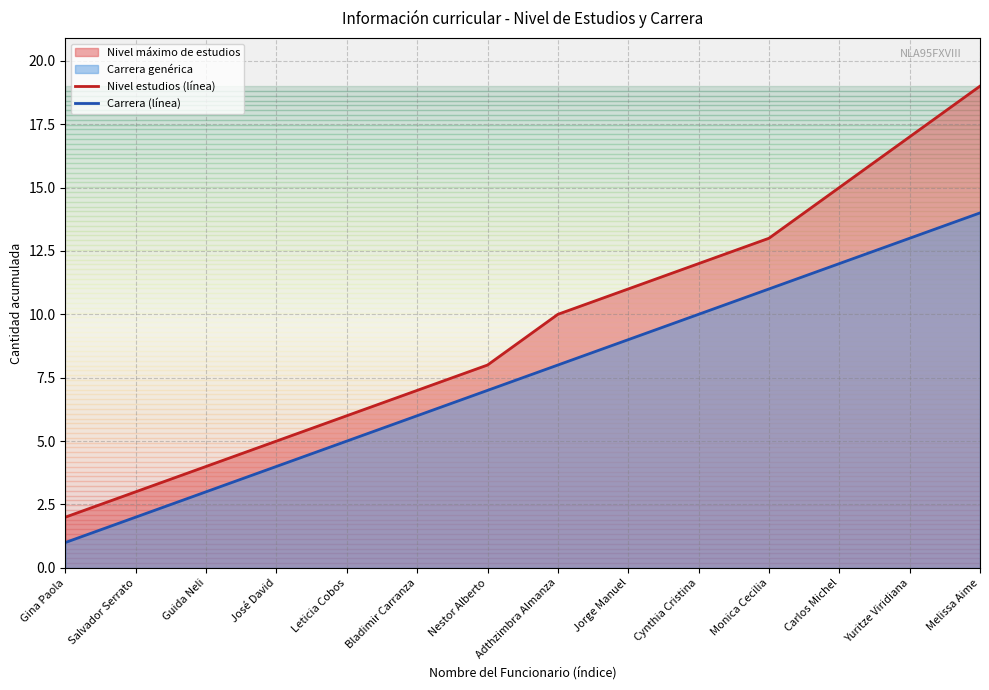

Reading left to right, list all the values displayed in this chart.

Nivel estudios (línea): Gina Paola=2	Salvador Serrato=3	Guida Neli=4	José David=5	Leticia Cobos=6	Bladimir Carranza=7	Nestor Alberto=8	Adthzimbra Almanza=10	Jorge Manuel=11	Cynthia Cristina=12	Monica Cecilia=13	Carlos Michel=15	Yuritze Viridiana=17	Melissa Aime=19
Carrera (línea): Gina Paola=1	Salvador Serrato=2	Guida Neli=3	José David=4	Leticia Cobos=5	Bladimir Carranza=6	Nestor Alberto=7	Adthzimbra Almanza=8	Jorge Manuel=9	Cynthia Cristina=10	Monica Cecilia=11	Carlos Michel=12	Yuritze Viridiana=13	Melissa Aime=14